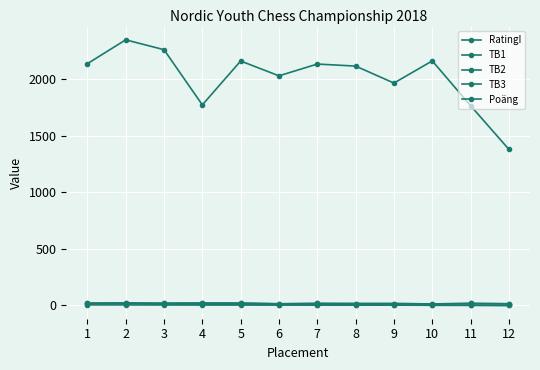

Where is TB2 nearest to the value 17?

7